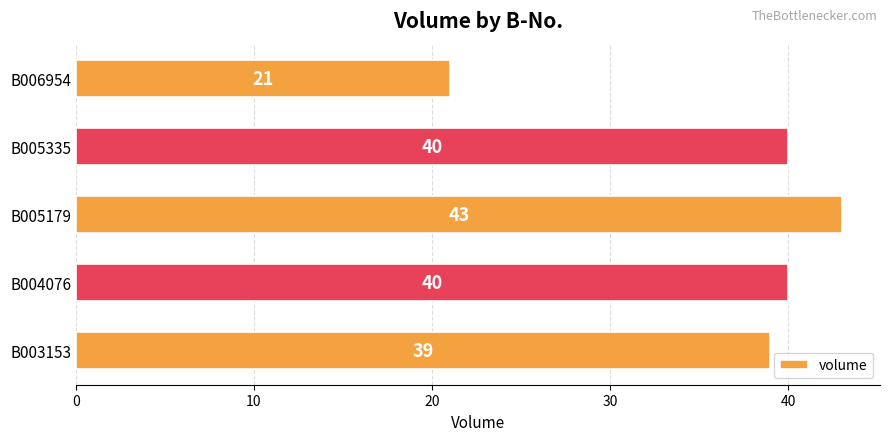

Reading bottom to top, what are all the values shown in this chart?

39	40	43	40	21